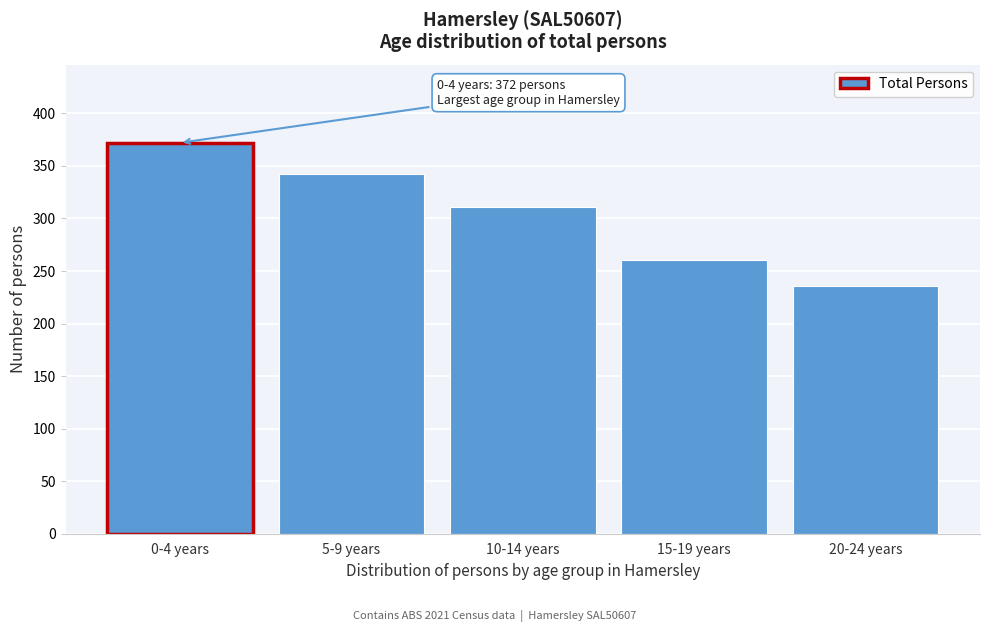

Reading left to right, what are all the values shown in this chart?

372	342	311	260	236